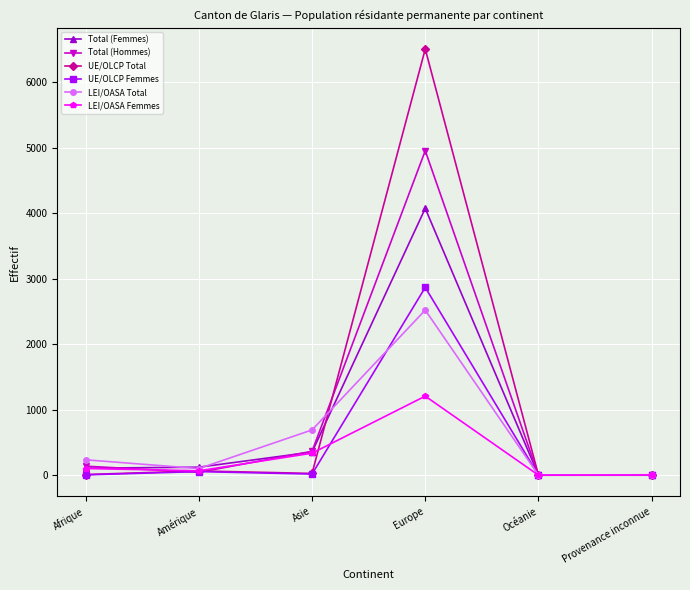

Rank the series at Europe from lowest to highest value.

LEI/OASA Femmes, LEI/OASA Total, UE/OLCP Femmes, Total (Femmes), Total (Hommes), UE/OLCP Total